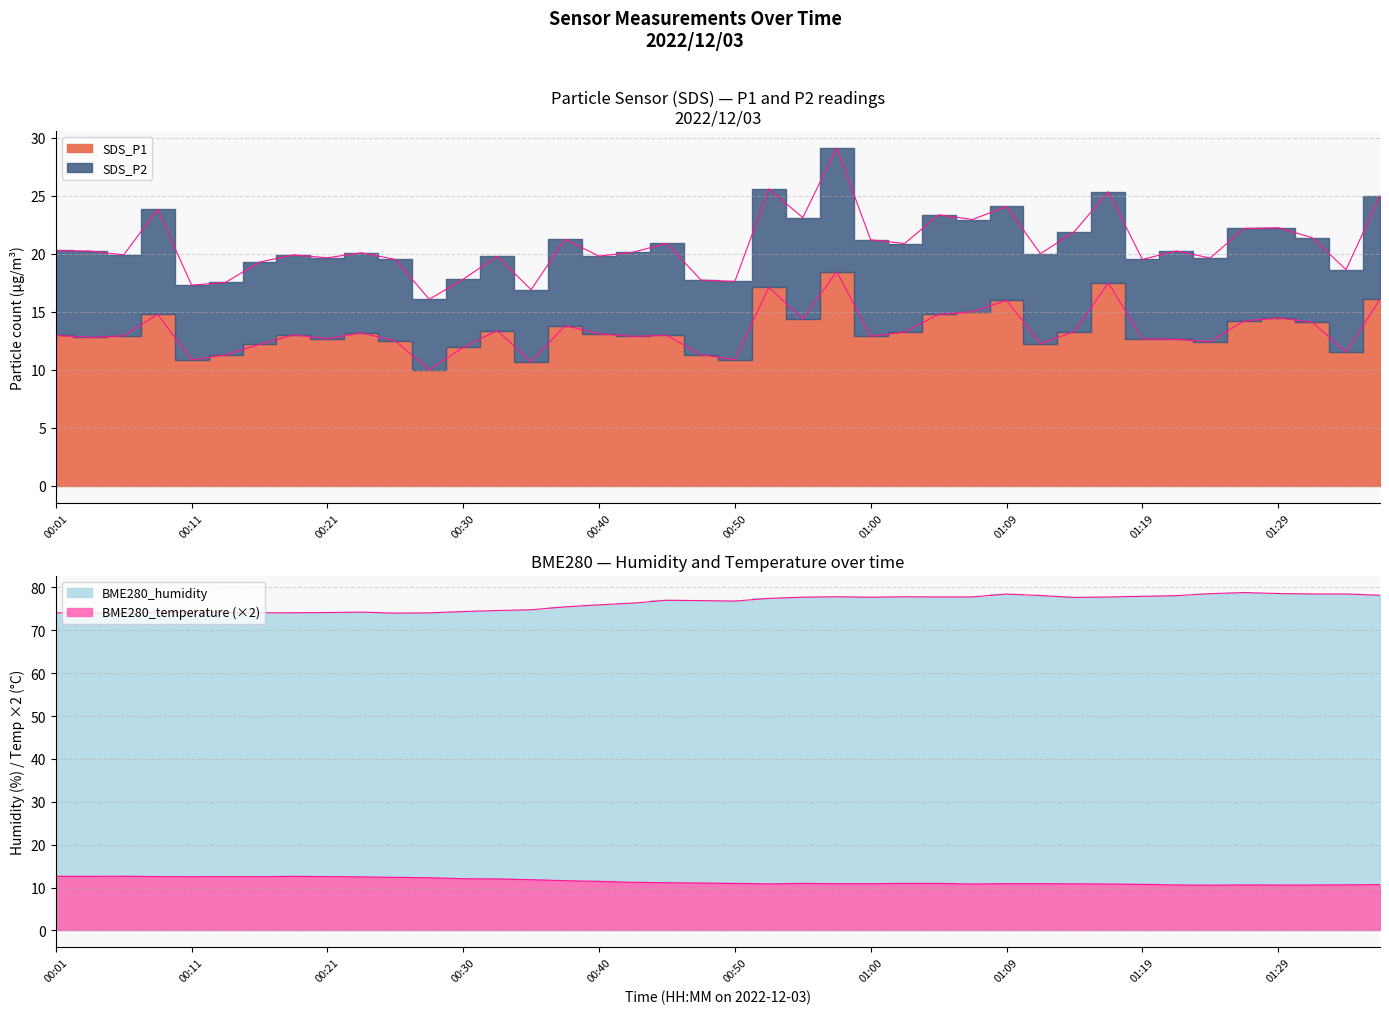

Read the BME280_humidity value at 00:38.

75.5